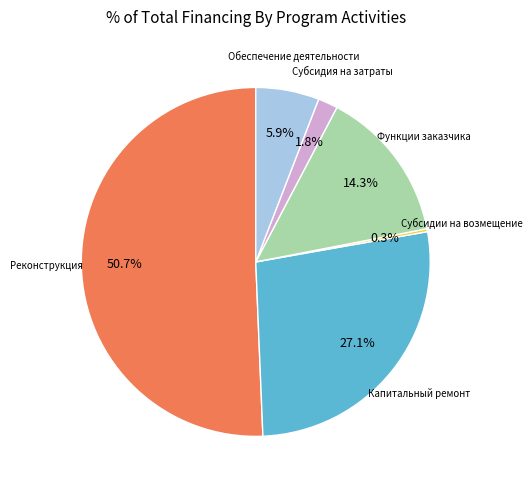

Is there any slice that represents more than half of the pie?

Yes